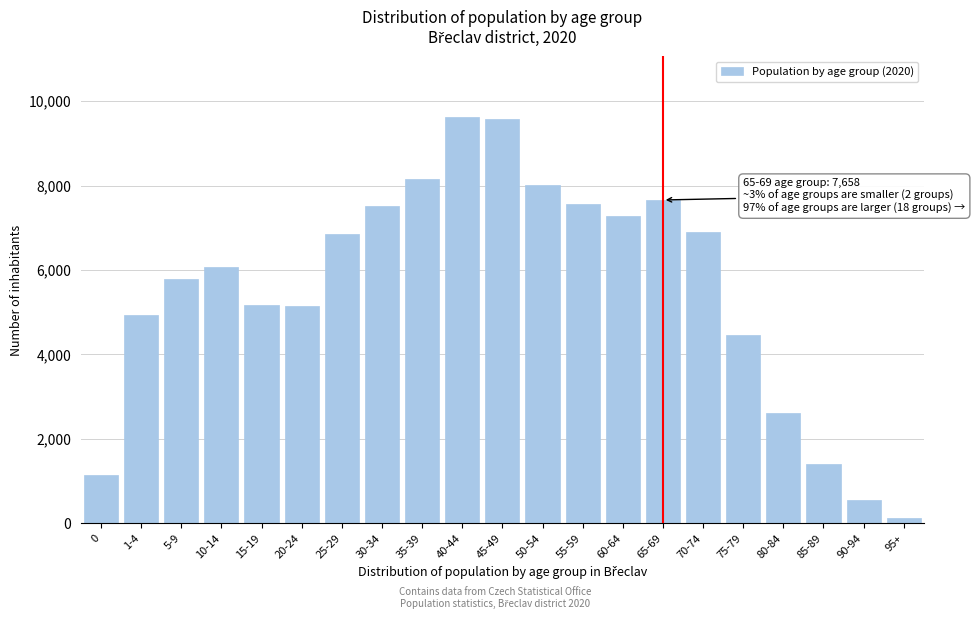

What is the label of the 12th bar from the right?

40-44